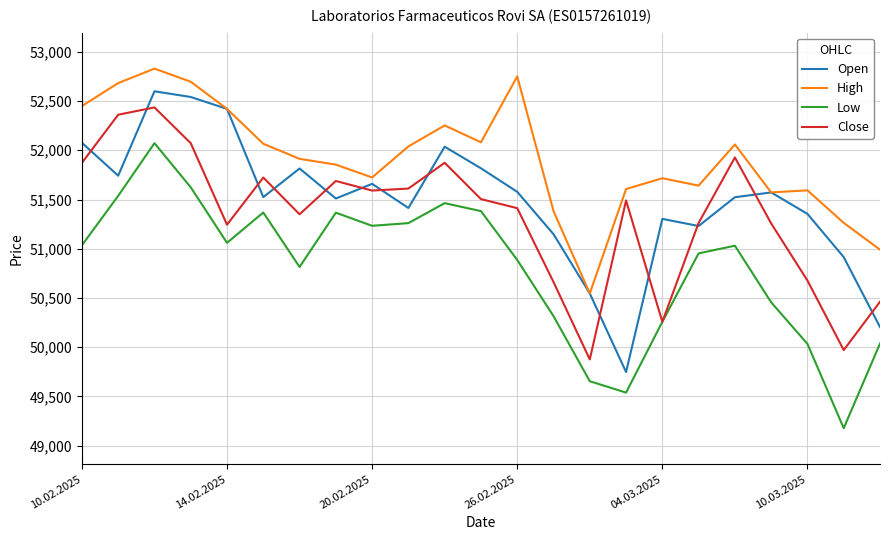

At how many categories does at least one series exceed 52144?

7